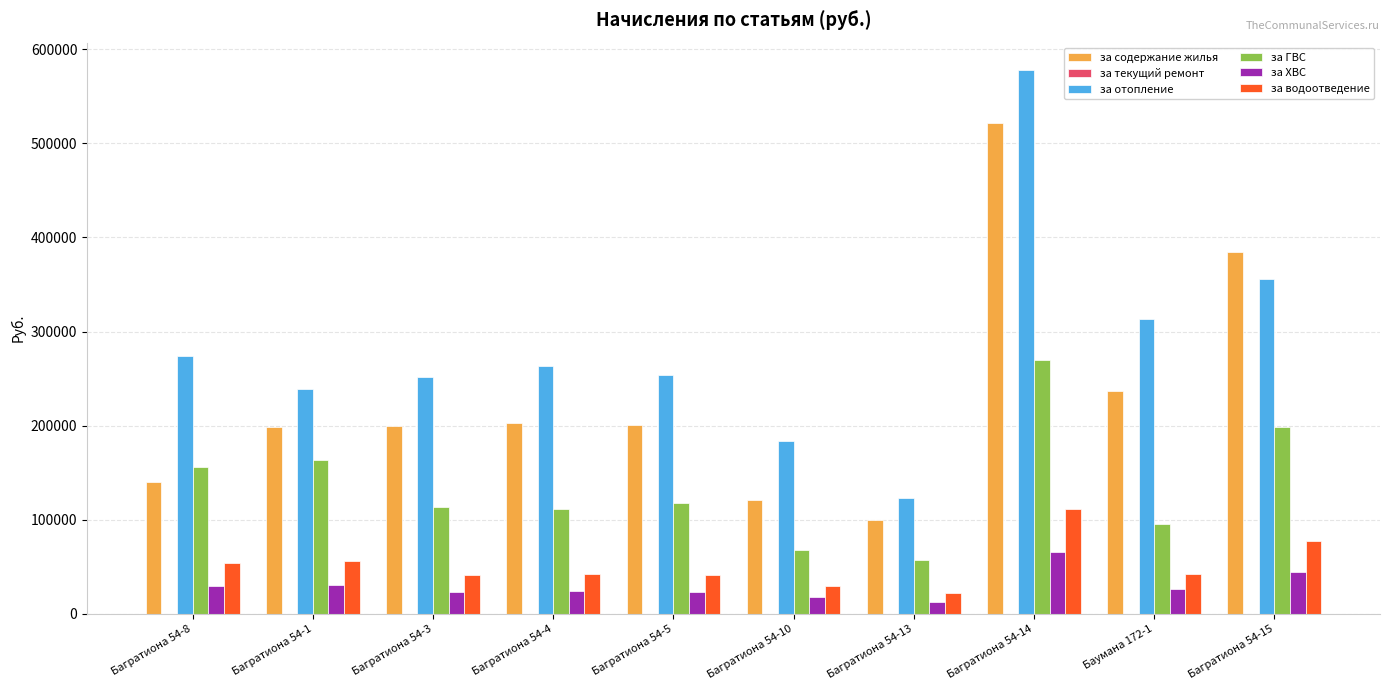

Which series has the widest spread of values?

за отопление